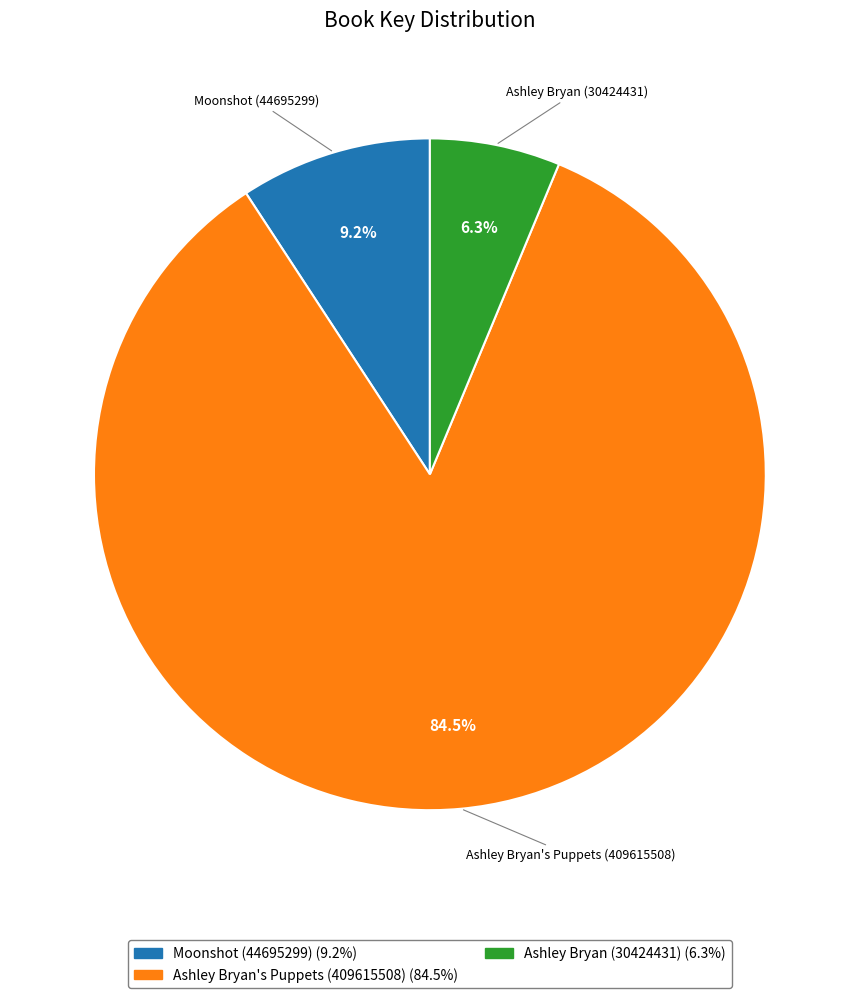

Rank the categories by value from highest to lowest.

Ashley Bryan's Puppets (409615508), Moonshot (44695299), Ashley Bryan (30424431)